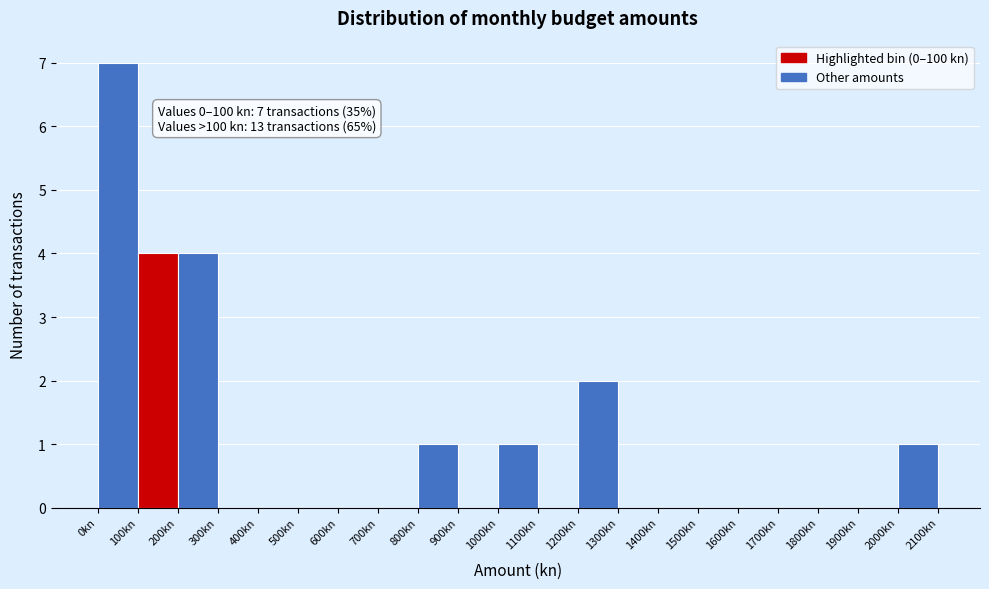

Over which range of the x-axis is the bar tallest?

0 to 100